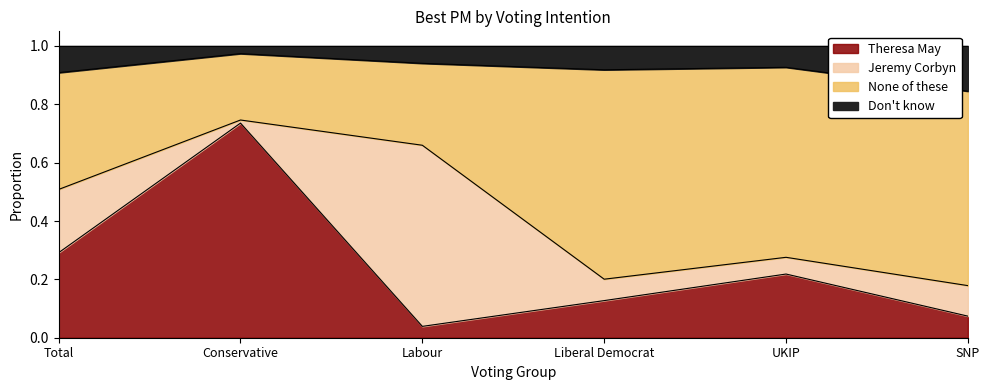

What is the total value across all series at UKIP?

1.0